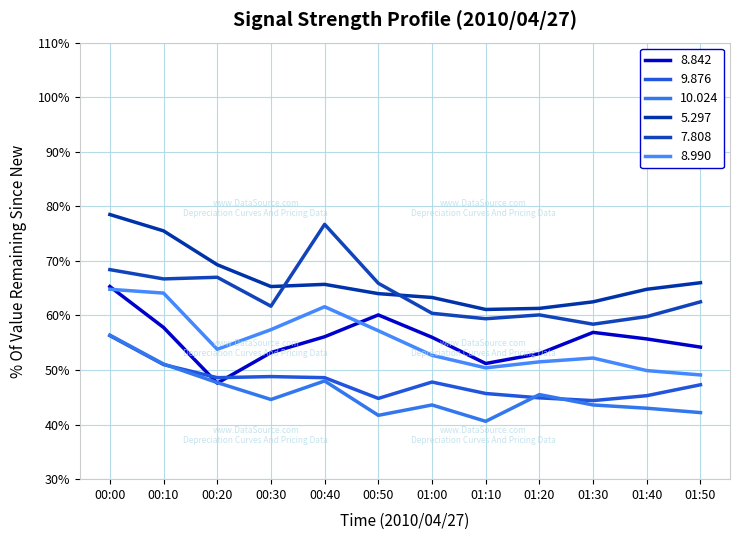

What is the greatest value displayed?

78.5